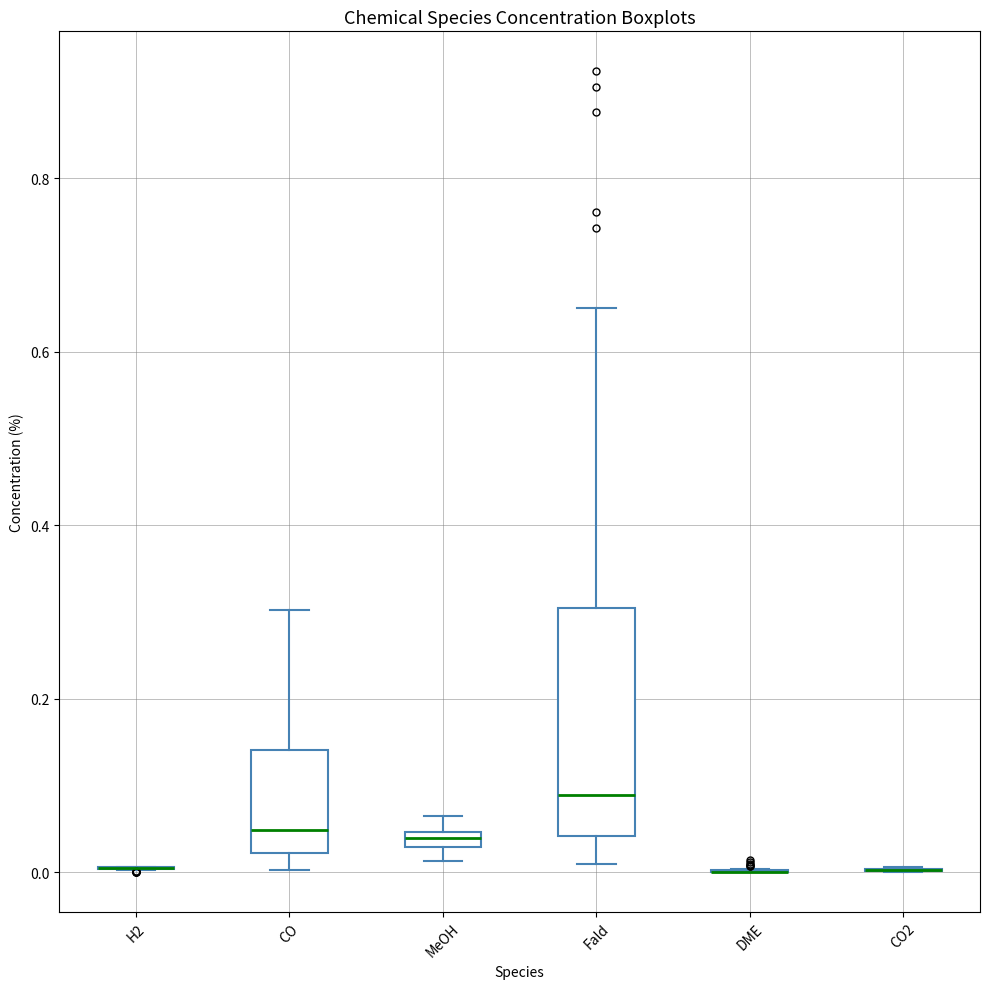

Where is the lower edge of the box for Fald on the y-axis? The values are not printed on the chart, so give them approximately, as read against the axis.

0.04